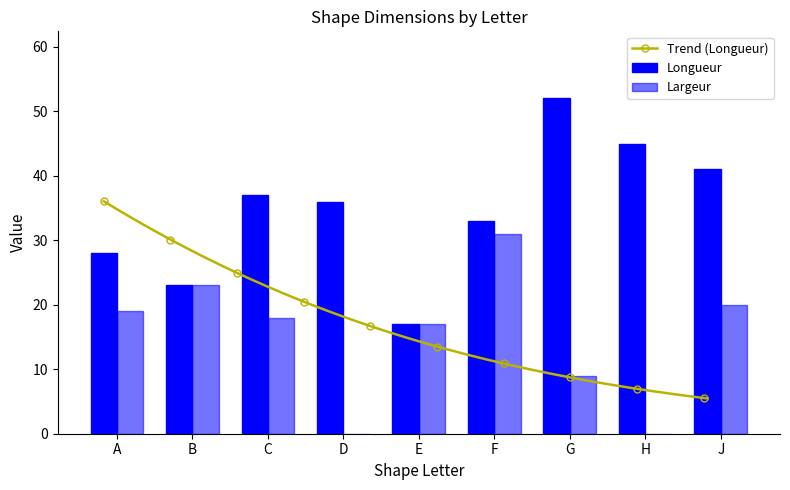

The Longueur series shows 36 at D. True or false?

True